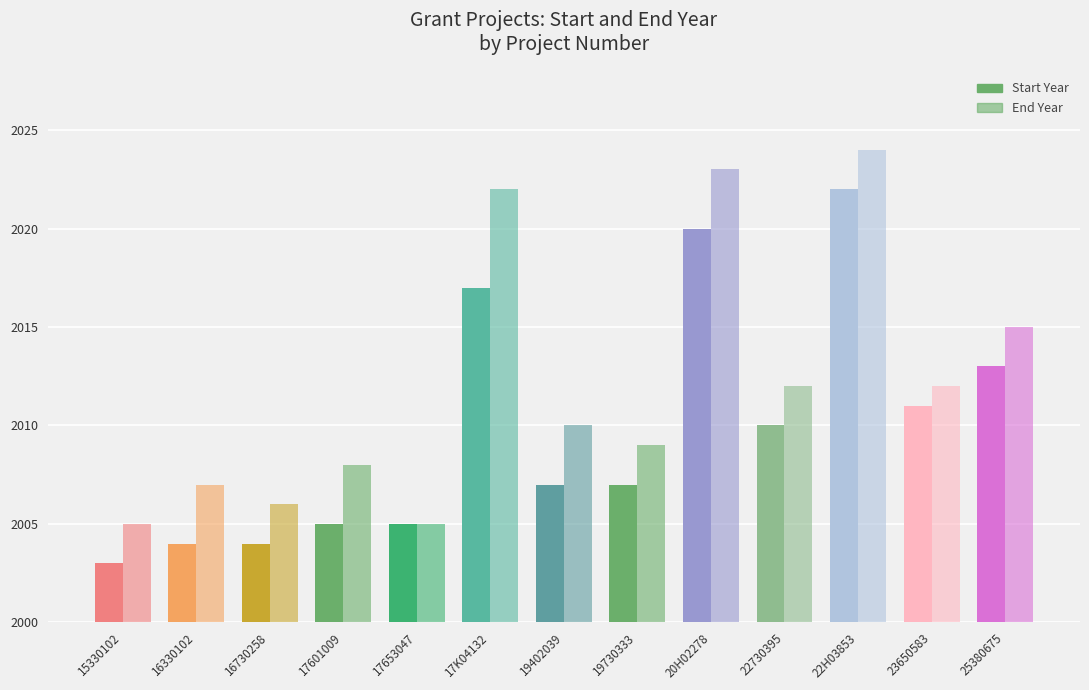

How many distinct data groups are displayed?

2